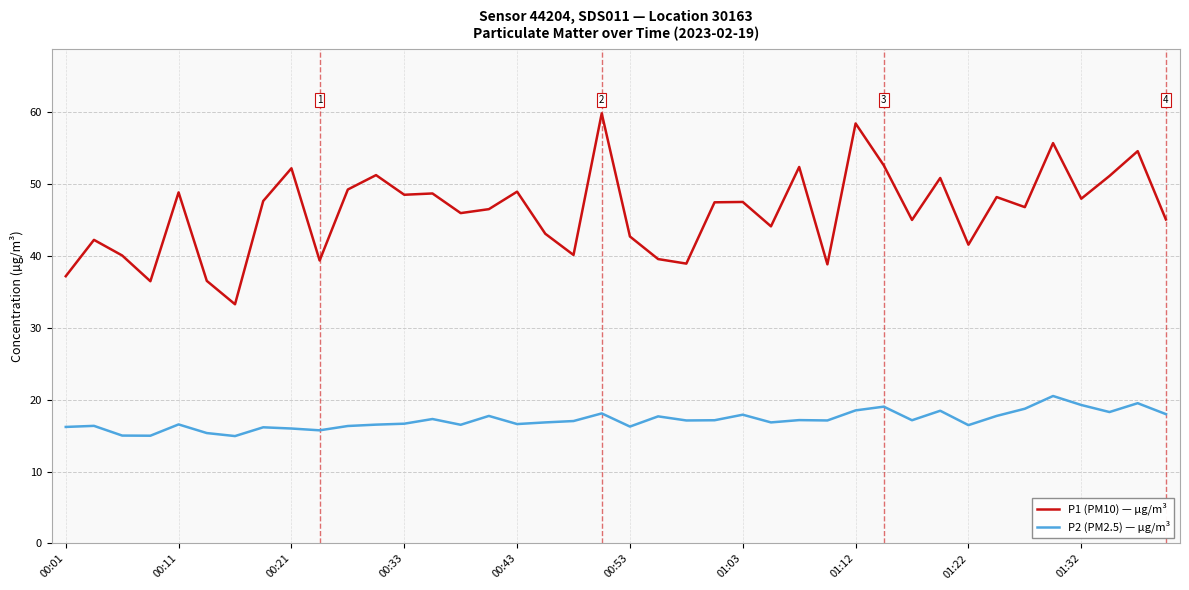

Which series has the largest range (max minus min)?

P1 (PM10) — µg/m³